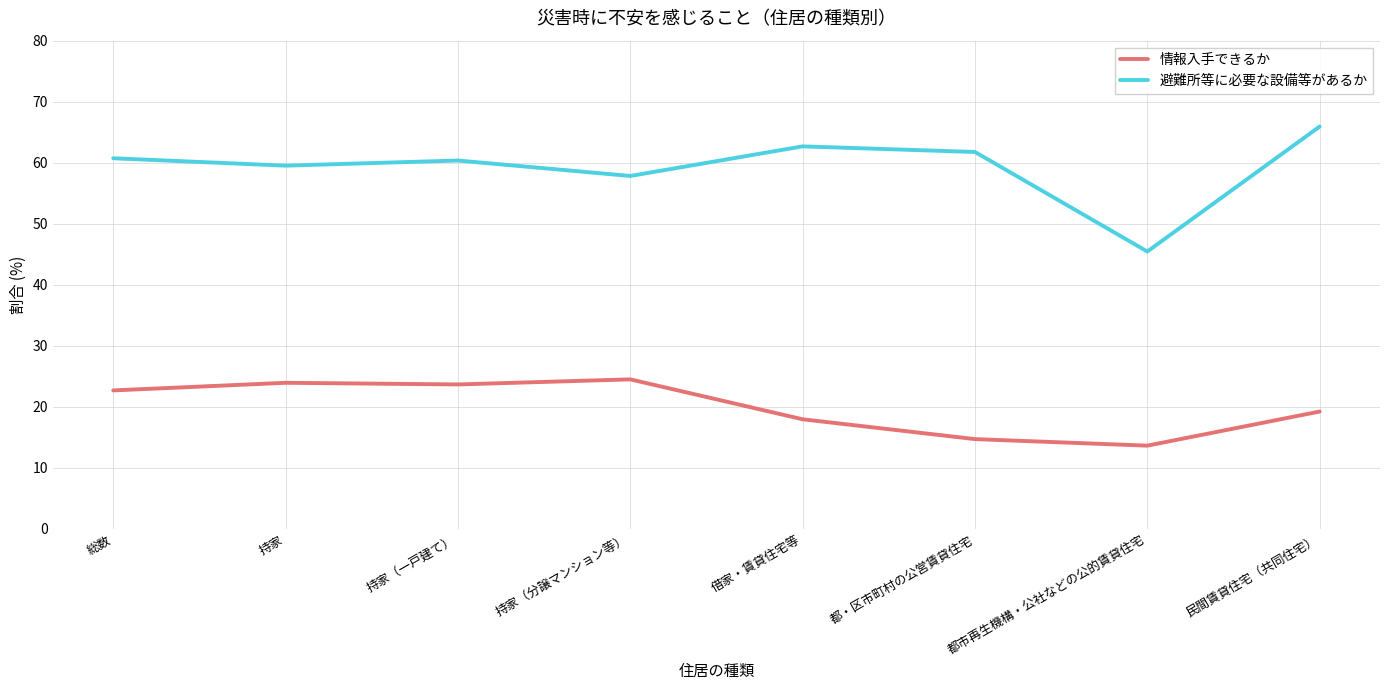

True or false: 避難所等に必要な設備等があるか and 情報入手できるか cross at least once.

False